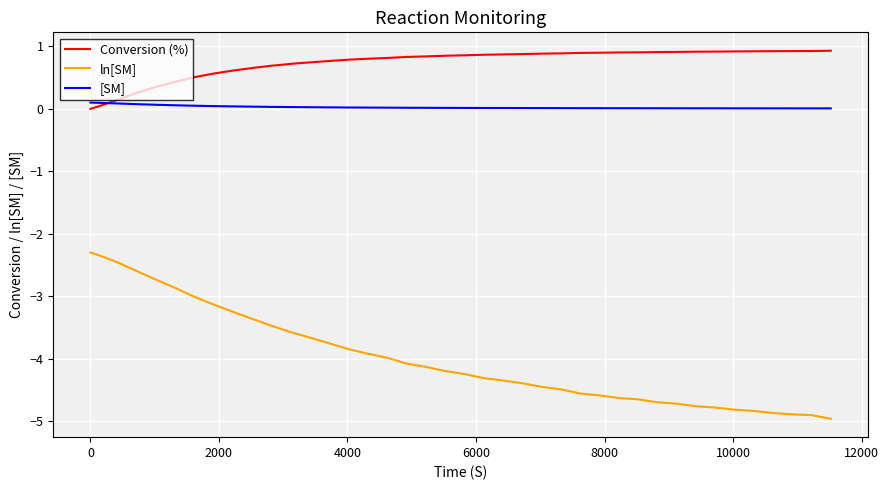

Rank the series by their maximum value, from highest to lowest.

Conversion (%), [SM], ln[SM]